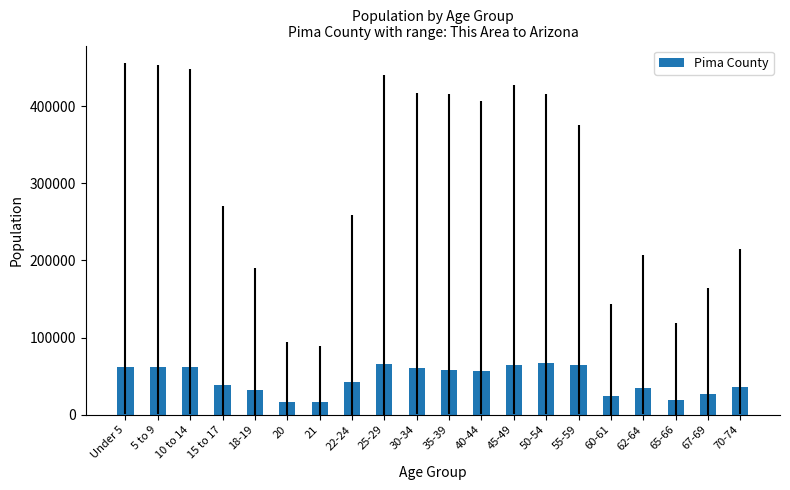

What is the value of the 16th bar from the left?

24077